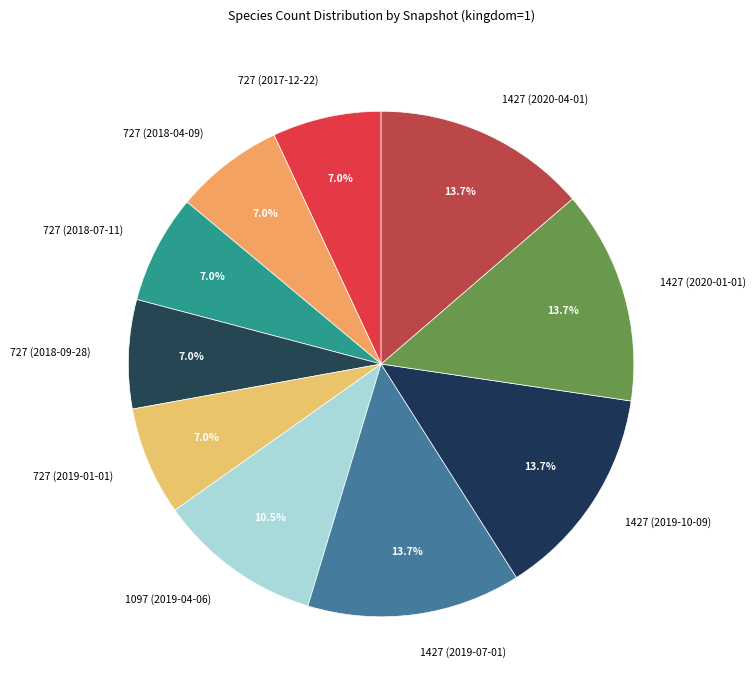

To the nearest percent, what is the difference between the largest and smallest slice percentages?

7%